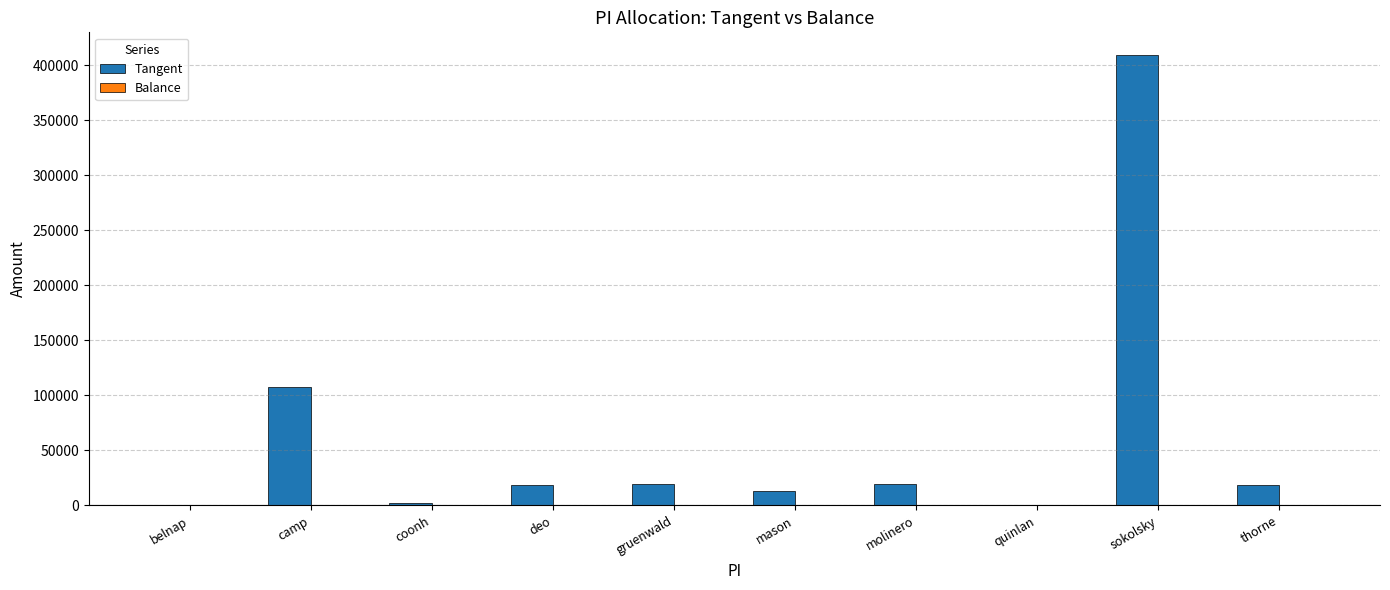

The value at sokolsky is 409220.7. True or false?

True